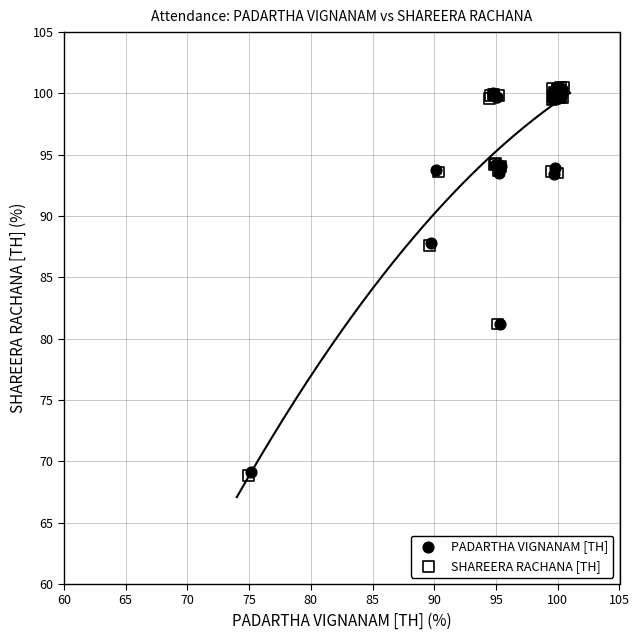

Which series has the largest Y range (max minus min)?

SHAREERA RACHANA [TH]